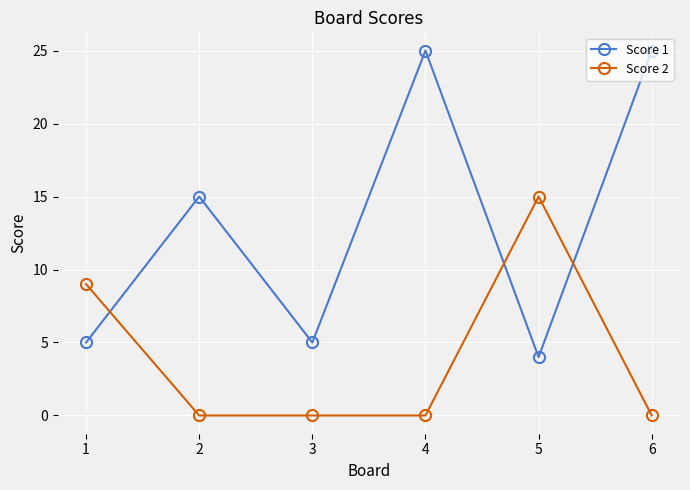

Between 2 and 4, which series saw the biggest shift?

Score 1